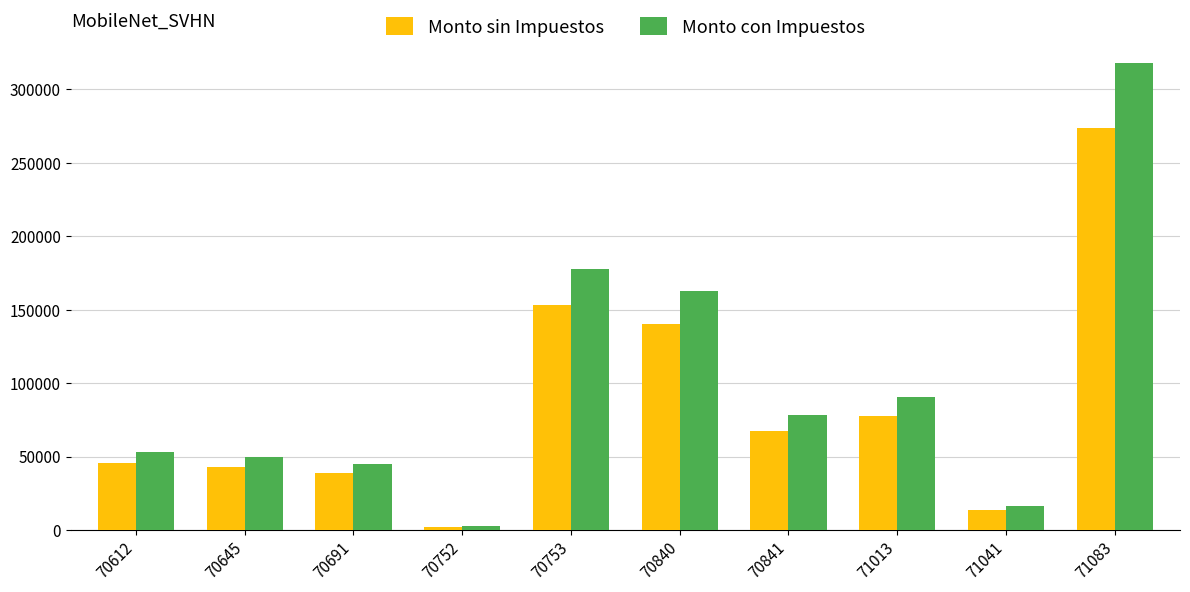

What is the spread (max minus min) of values at 71083?

43836.5